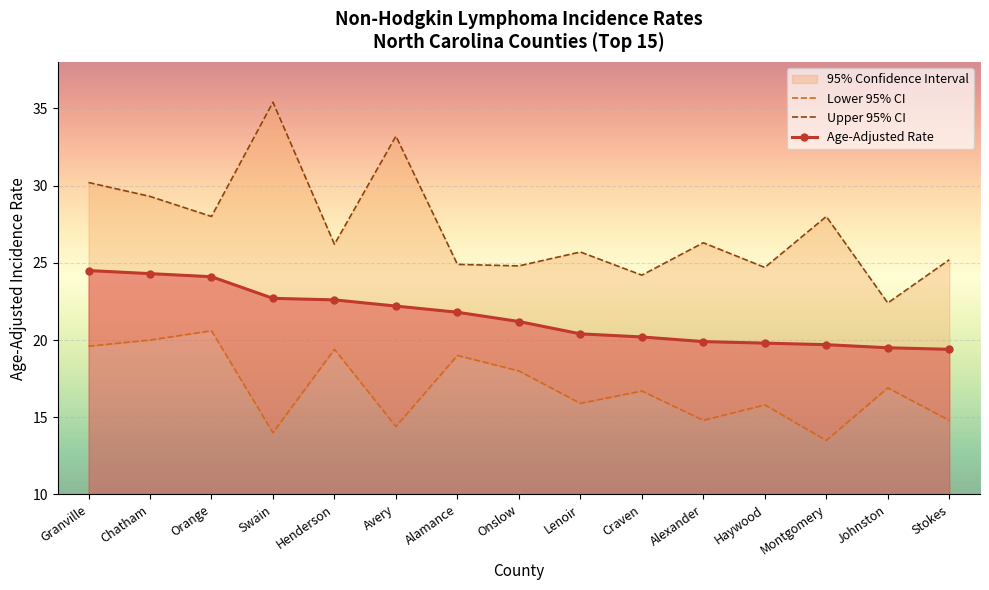

Reading left to right, what are all the values shown in this chart?

Lower 95% CI: Granville=19.6	Chatham=20.0	Orange=20.6	Swain=14.0	Henderson=19.4	Avery=14.4	Alamance=19.0	Onslow=18.0	Lenoir=15.9	Craven=16.7	Alexander=14.8	Haywood=15.8	Montgomery=13.5	Johnston=16.9	Stokes=14.8
Upper 95% CI: Granville=30.2	Chatham=29.3	Orange=28.0	Swain=35.4	Henderson=26.2	Avery=33.2	Alamance=24.9	Onslow=24.8	Lenoir=25.7	Craven=24.2	Alexander=26.3	Haywood=24.7	Montgomery=28.0	Johnston=22.4	Stokes=25.2
Age-Adjusted Rate: Granville=24.5	Chatham=24.3	Orange=24.1	Swain=22.7	Henderson=22.6	Avery=22.2	Alamance=21.8	Onslow=21.2	Lenoir=20.4	Craven=20.2	Alexander=19.9	Haywood=19.8	Montgomery=19.7	Johnston=19.5	Stokes=19.4